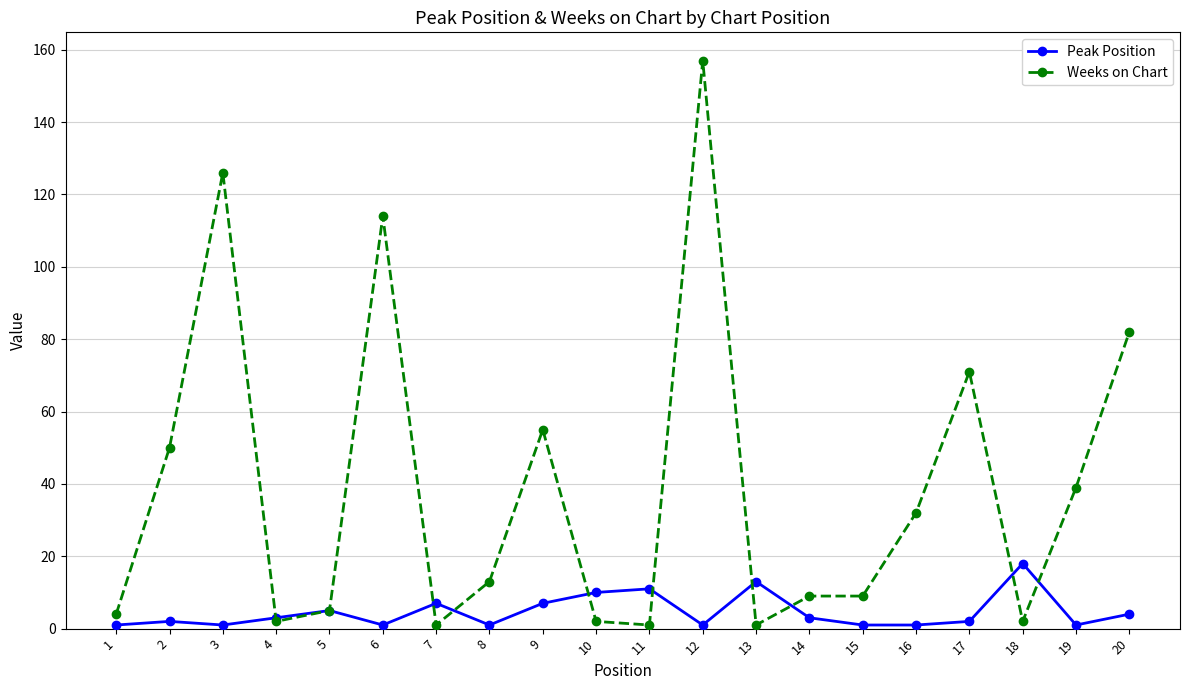

True or false: Weeks on Chart has more than 1 points higher than both neighbors.

True